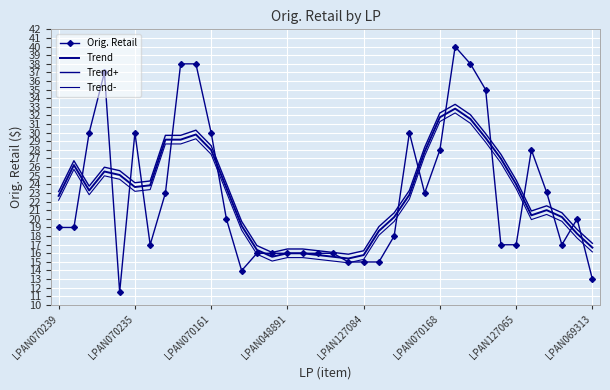

What is the average value of the Orig. Retail series?

22.6